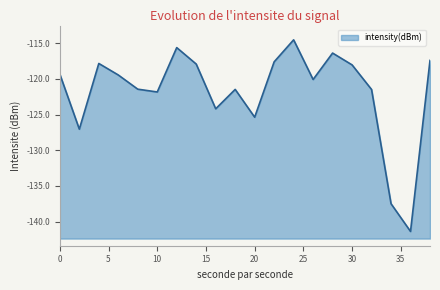

What is the value of the 16th point from the left?

-118.1